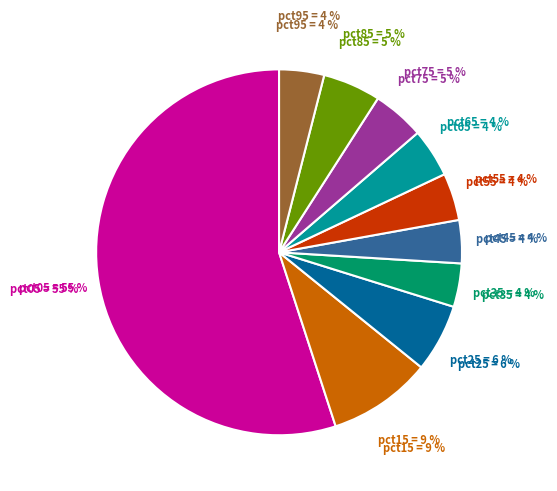

The pct35 slice represents 4% of the pie. True or false?

True